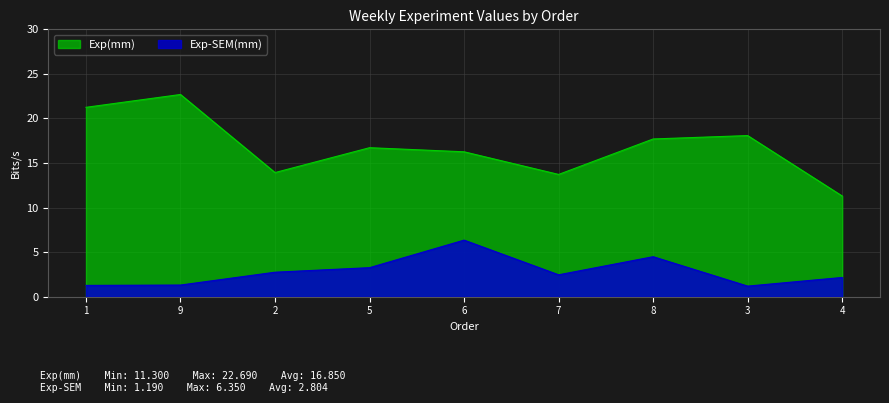

What is the difference between the highest and lowest values at 9?

21.4